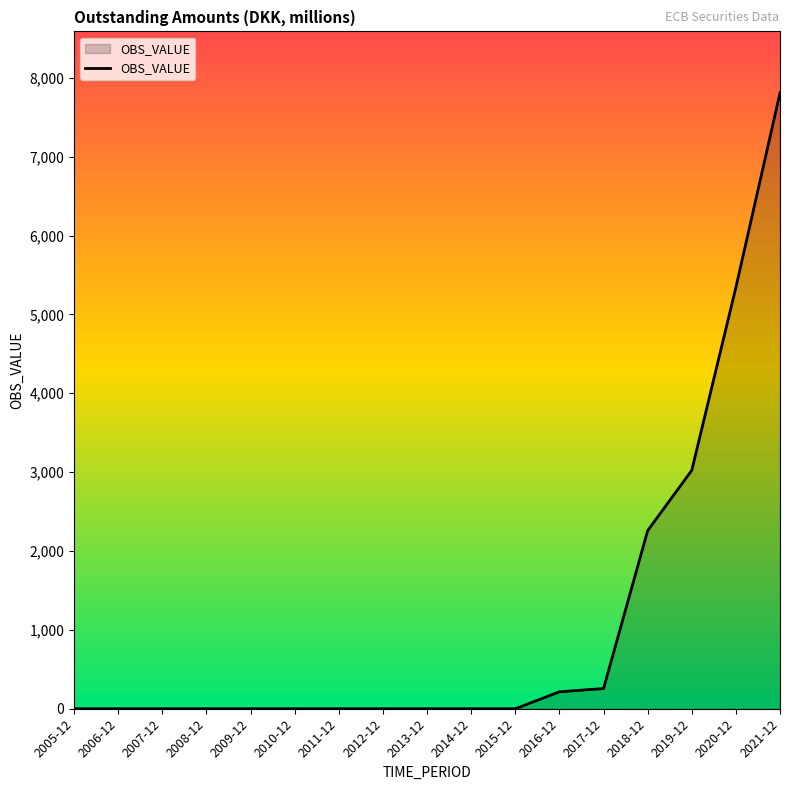

The value at 2011-12 is -3318. True or false?

False